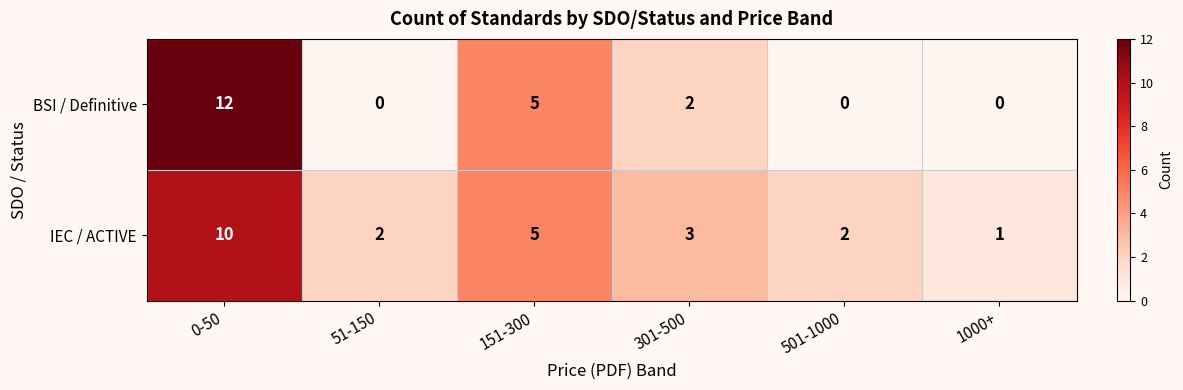

Reading right to left, list all the values displayed in this chart.

BSI / Definitive: 1000+=0	501-1000=0	301-500=2	151-300=5	51-150=0	0-50=12
IEC / ACTIVE: 1000+=1	501-1000=2	301-500=3	151-300=5	51-150=2	0-50=10